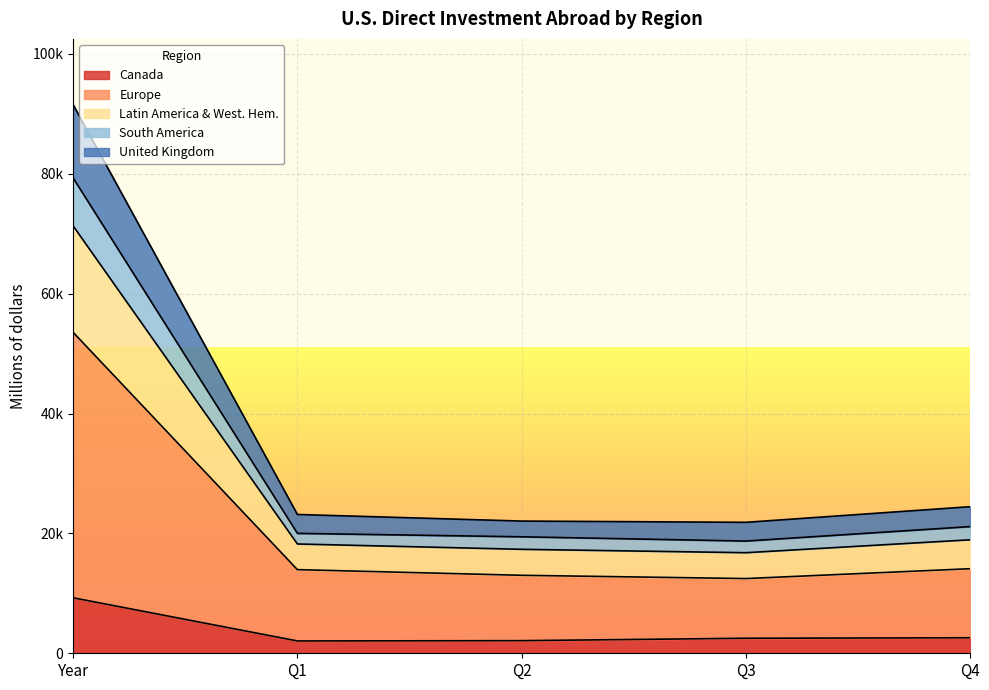

True or false: South America has more than 0 interior local peaks.

False